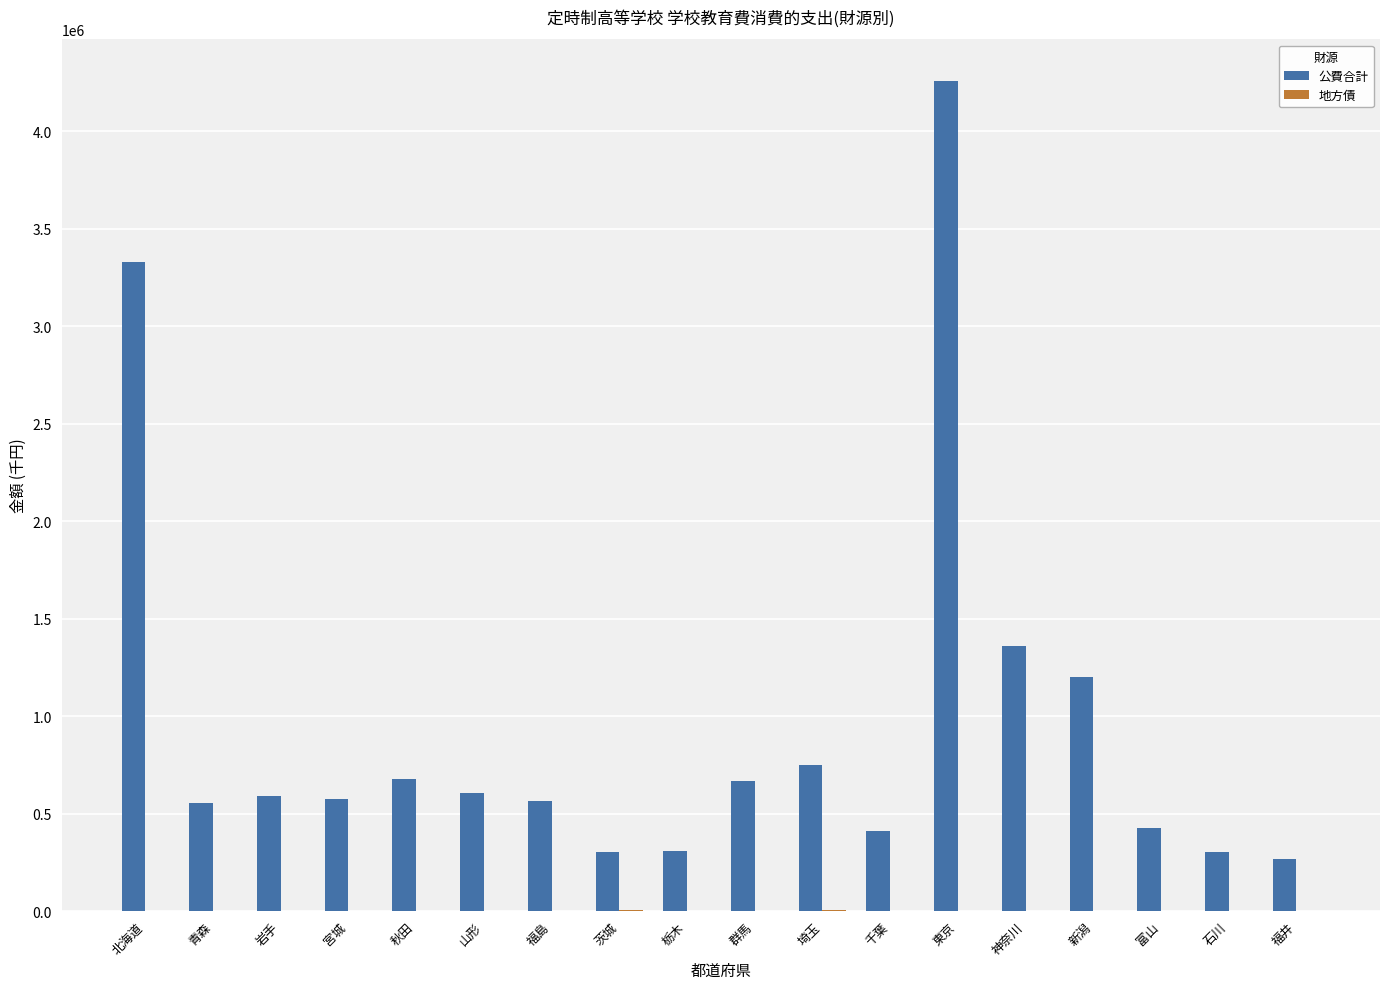

Between 岩手 and 東京, which series saw the biggest shift?

公費合計